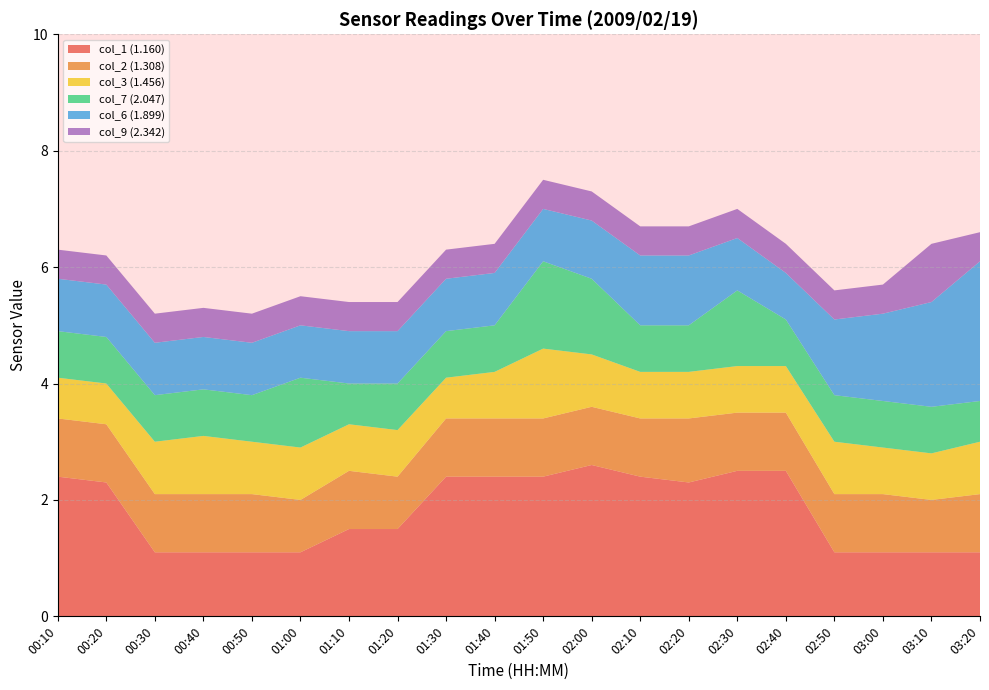

True or false: col_1 (1.160) has a value of 0.7 at 02:50.

False